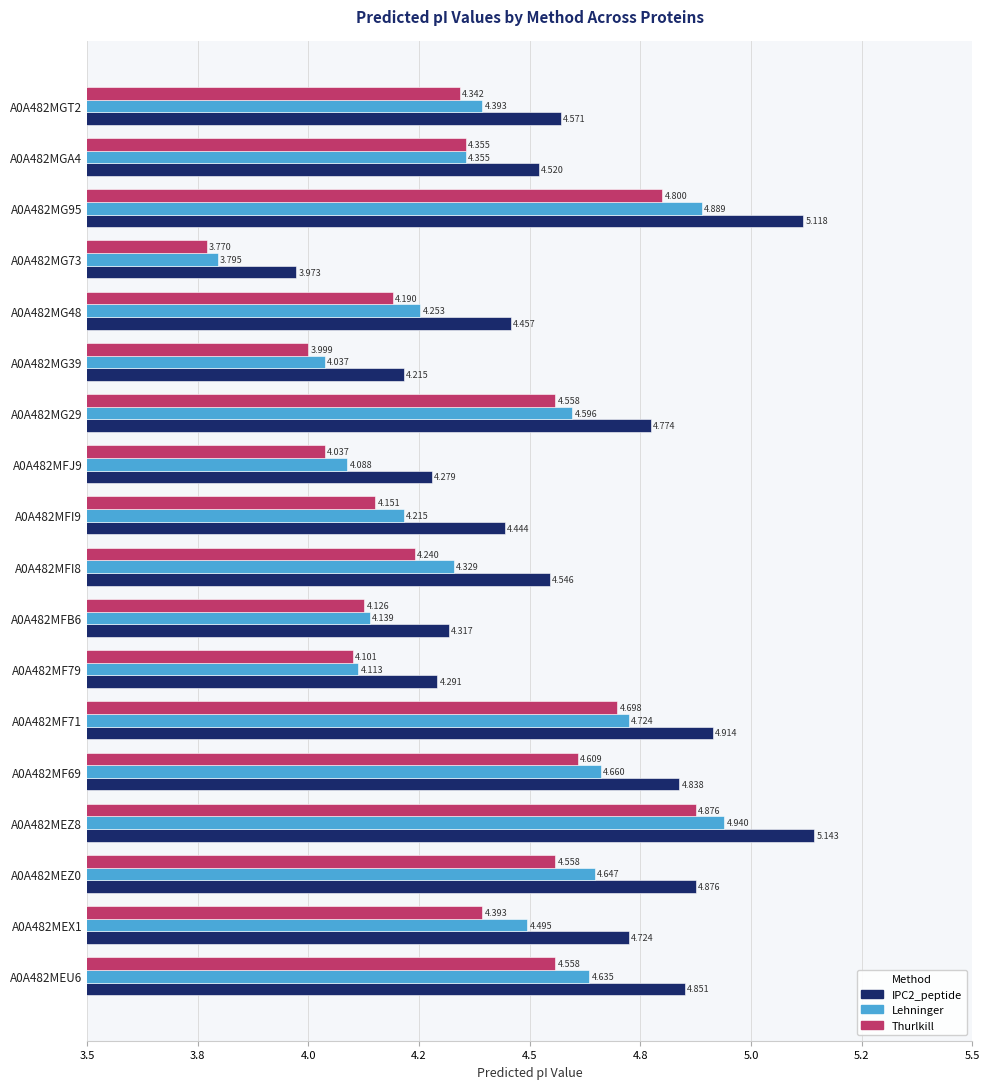

At which label does Lehninger reach its peak?

A0A482MEZ8